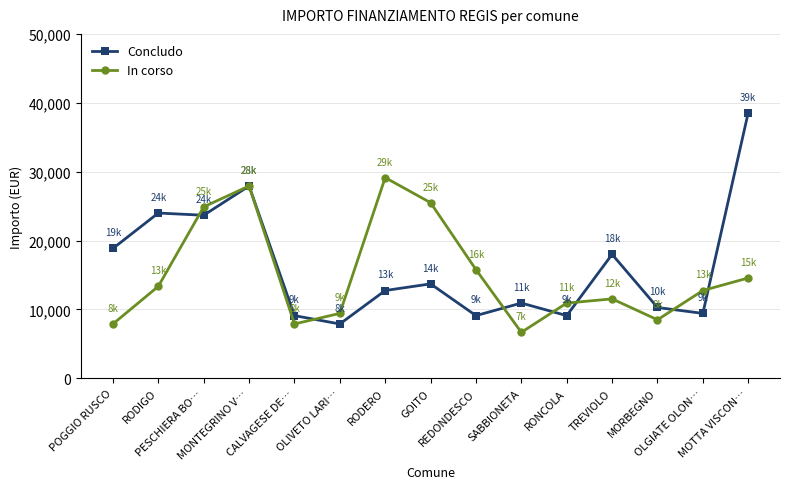

True or false: In corso has a value of 15579 at TREVIOLO.

False